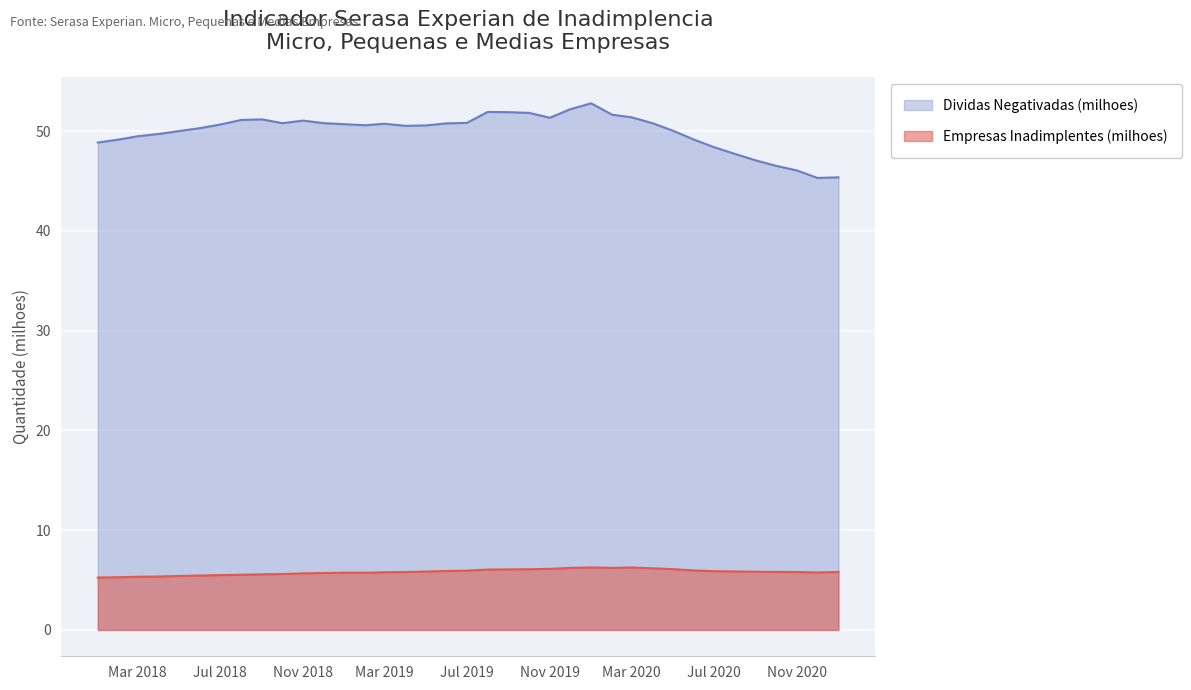

True or false: Empresas Inadimplentes (milhoes) and Dividas Negativadas (milhoes) intersect in this chart.

False